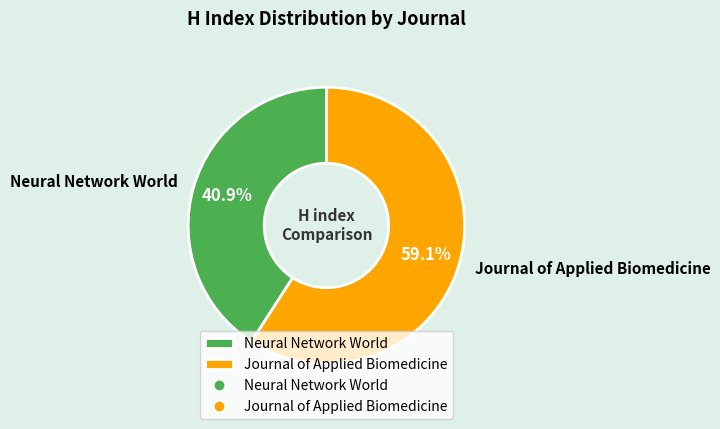

Which slice represents more than half of the pie?

Journal of Applied Biomedicine